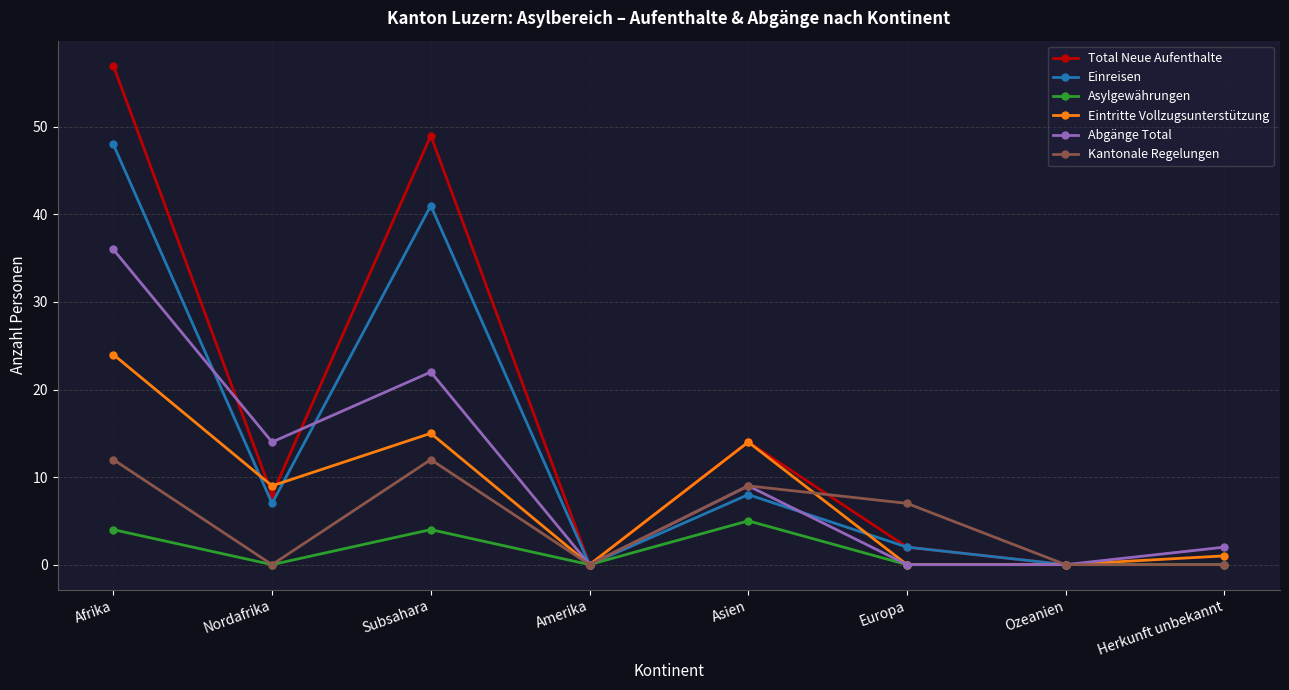

What is the spread (max minus min) of values at Herkunft unbekannt?

2